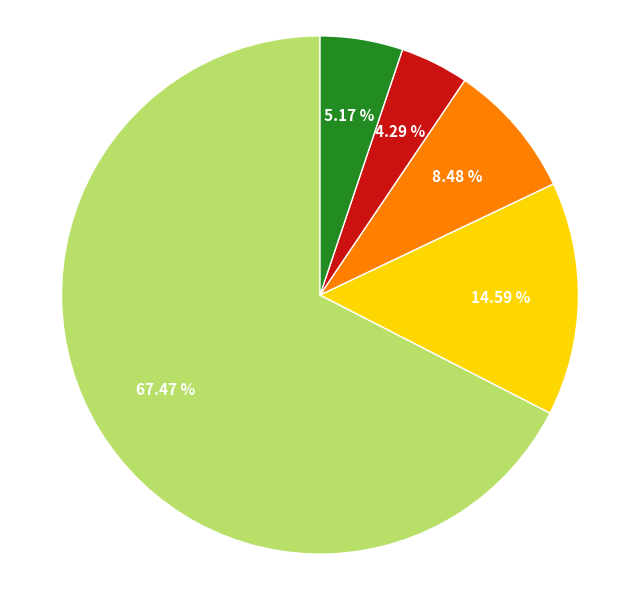

How many segments does this pie chart have?

5